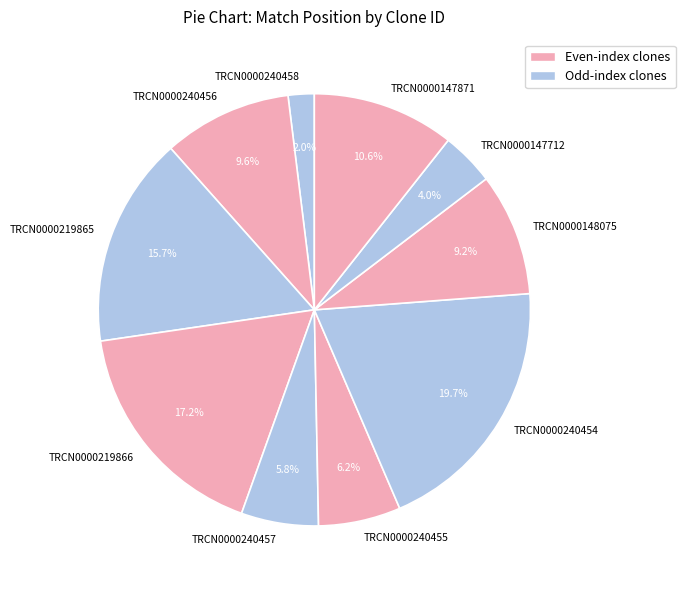

Is the sum of TRCN0000219866 and TRCN0000240458 greater than half?

No